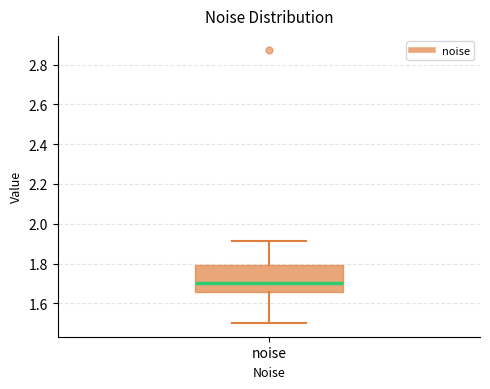

Where does the upper whisker of the box for noise end on the y-axis? The values are not printed on the chart, so give them approximately, as read against the axis.

1.92